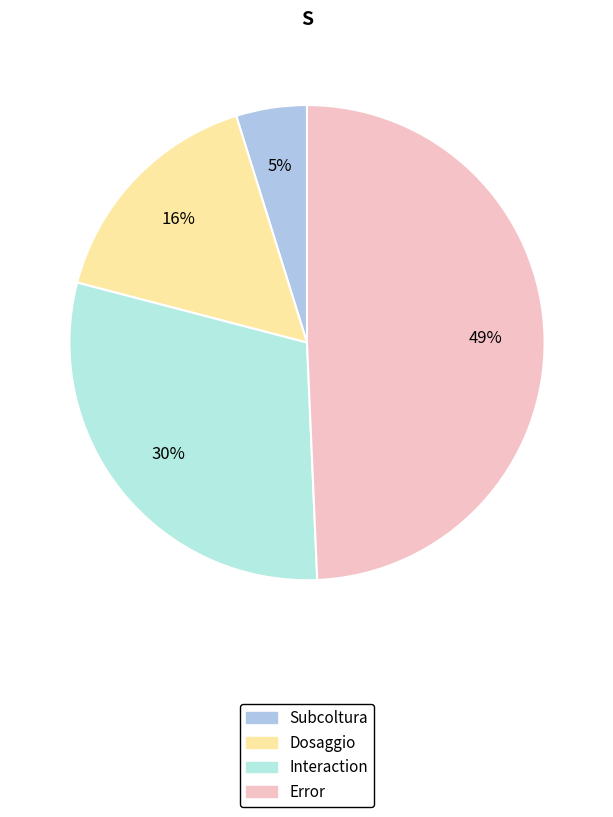

Which slice is the smallest?

Subcoltura